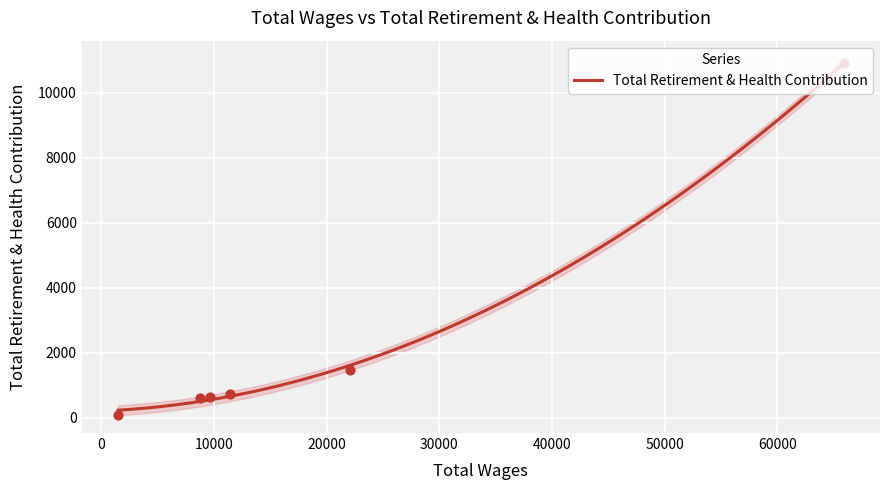

Between 65884 and 1496, which is larger?

65884